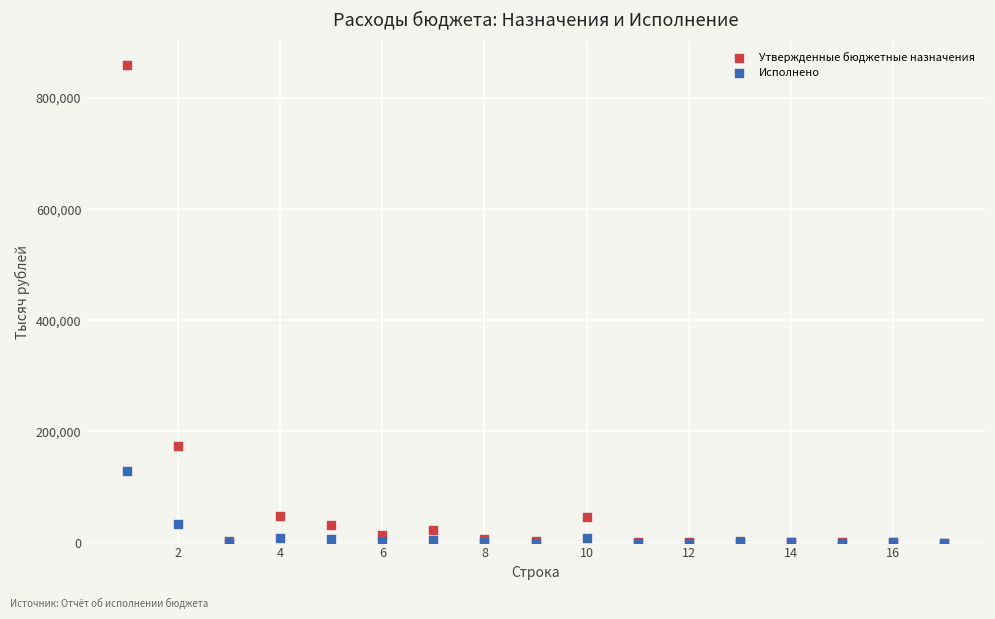

Across all series, what Y value is closest to 429316?

174207.1